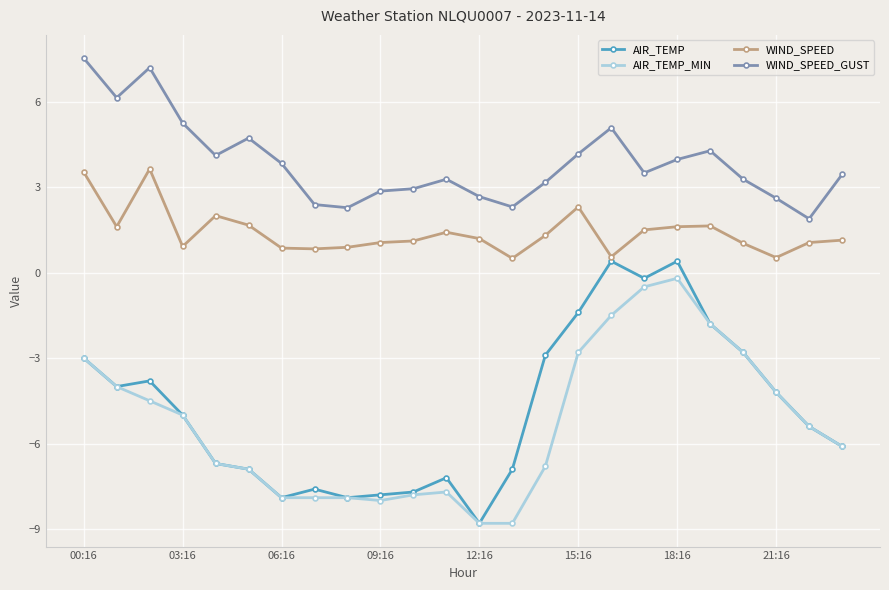

Which series has the largest total across all categories?

WIND_SPEED_GUST